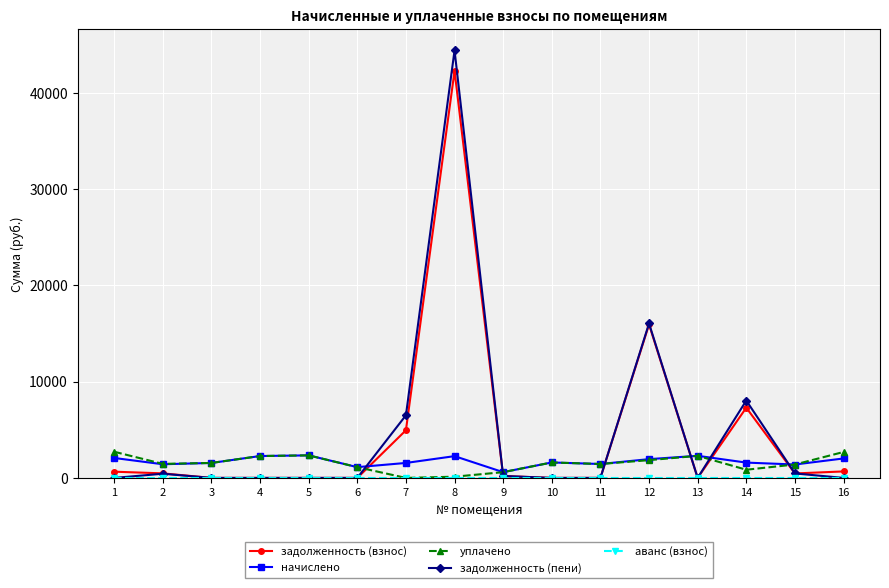

True or false: задолженность (взнос) has a value of 199.2 at 9.

True